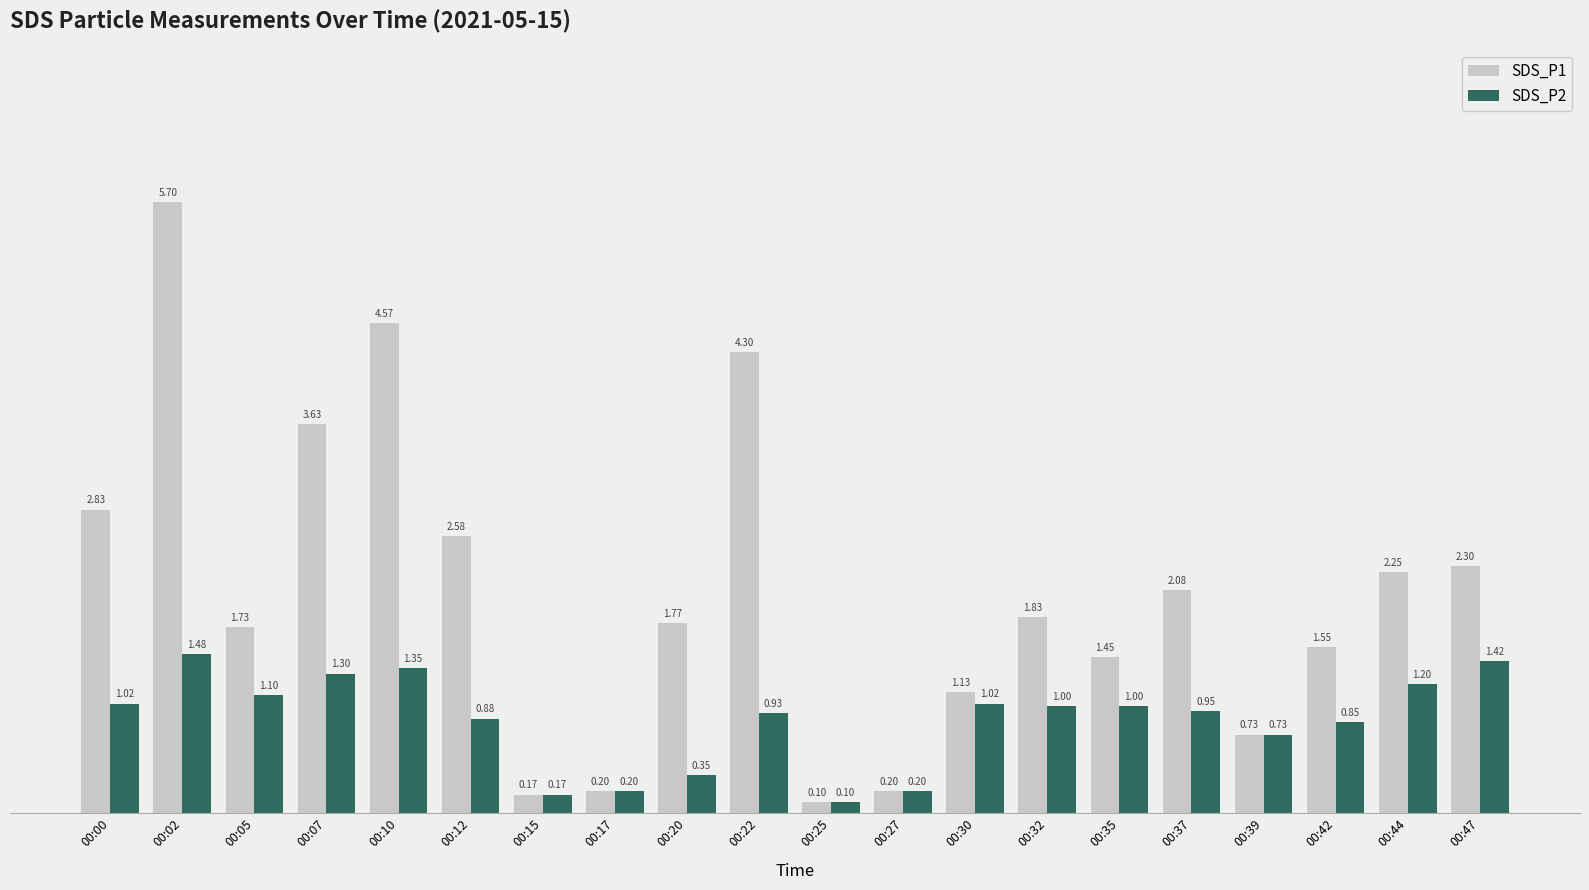

How many bars are there in total?

40